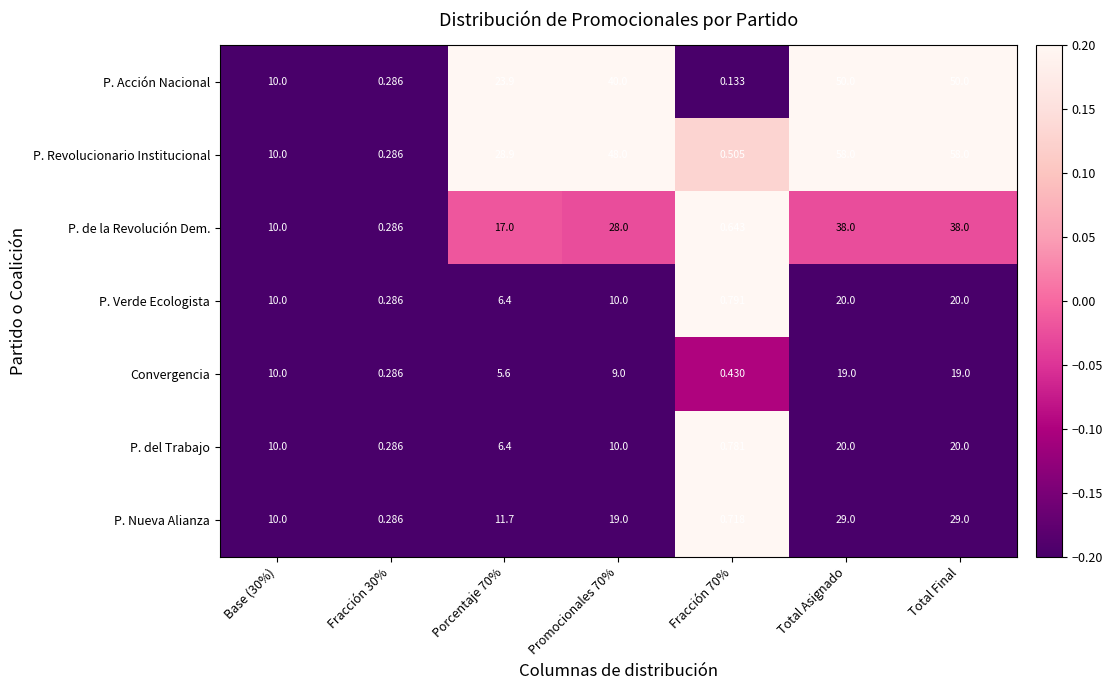

How many categories are shown in the chart?

7